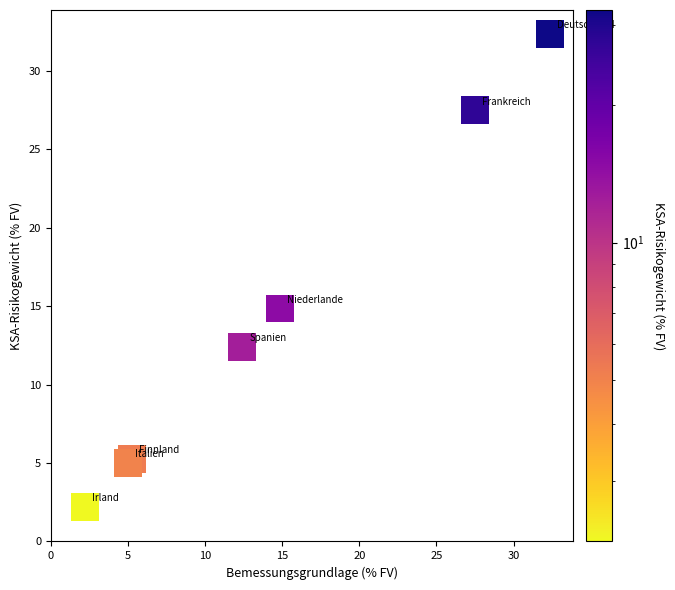

What Y value in the scatter plot is closest to 17?

14.8